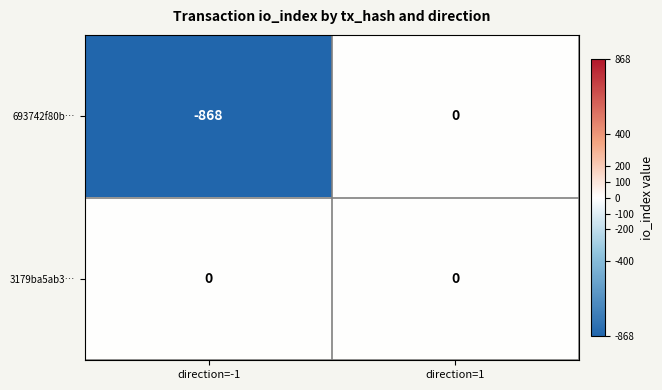

How many distinct data groups are displayed?

2